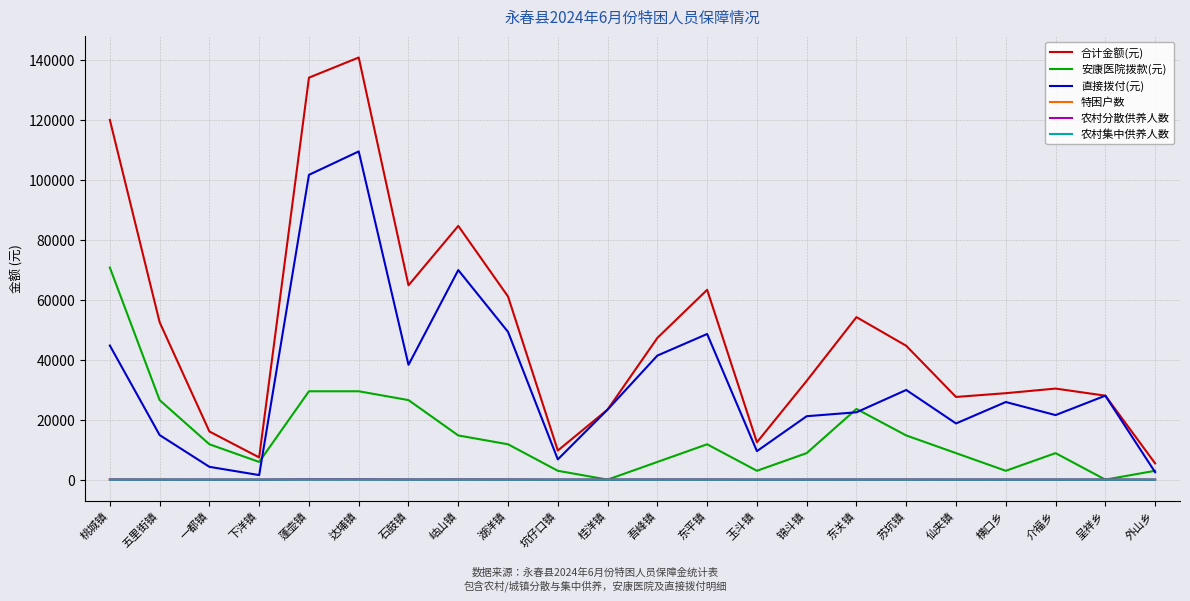

How many categories are shown in the chart?

22